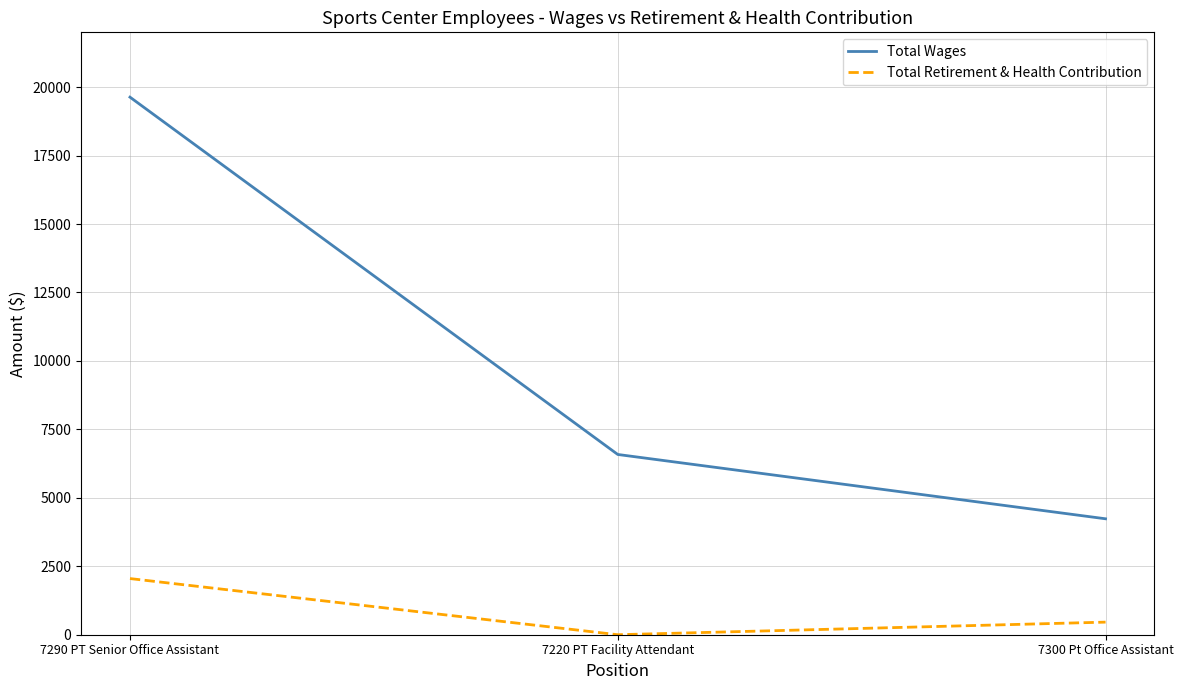

What is the difference between the Total Retirement & Health Contribution values at 7290 PT Senior Office Assistant and 7220 PT Facility Attendant?

2051